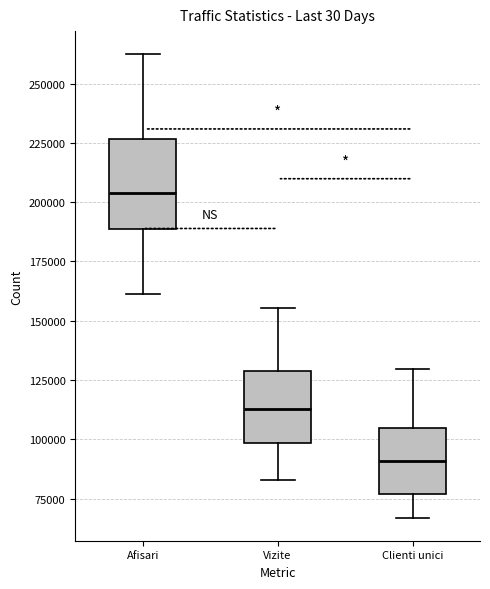

Where does the upper whisker of the box for Clienti unici end on the y-axis? The values are not printed on the chart, so give them approximately, as read against the axis.

130000